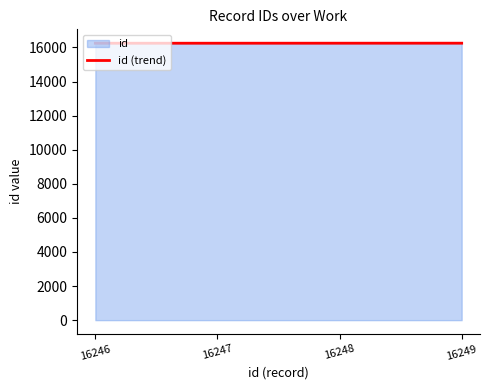

What is the difference between the second highest and minimum values?

2